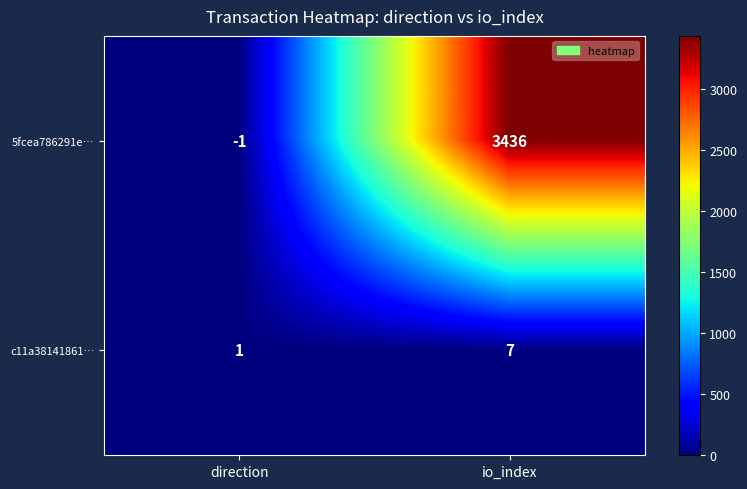

Read the c11a38141861… value at io_index.

7